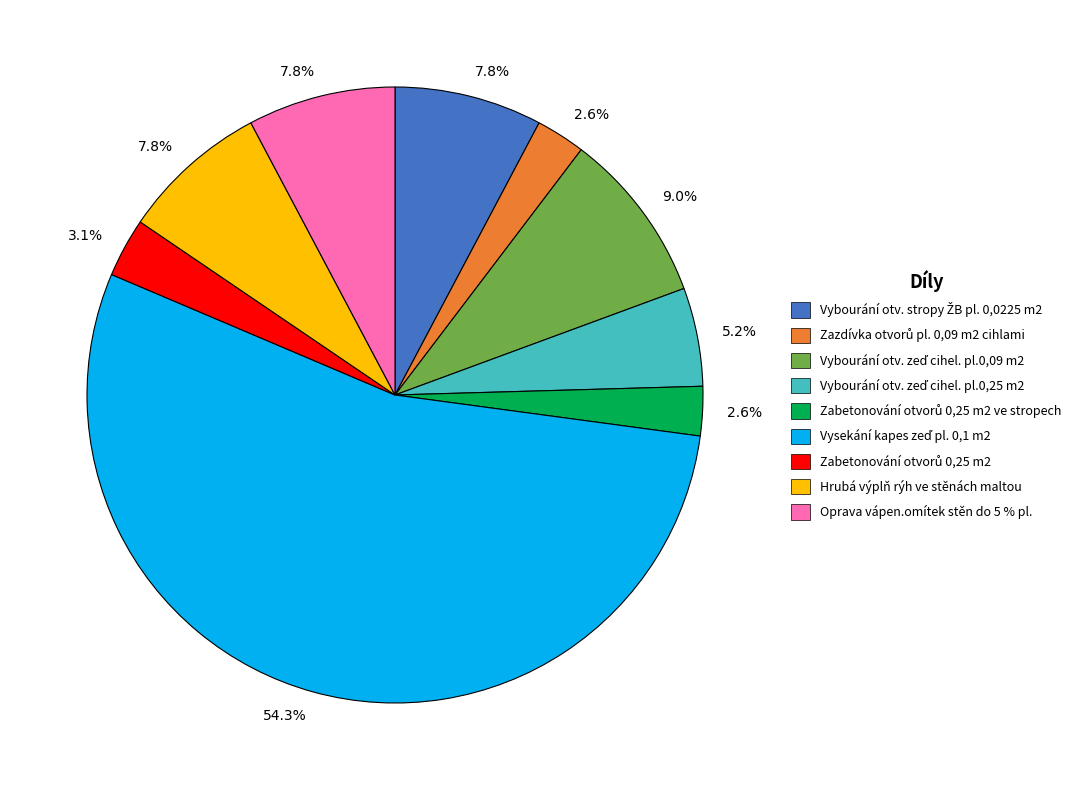

Does any single category account for the majority?

Yes